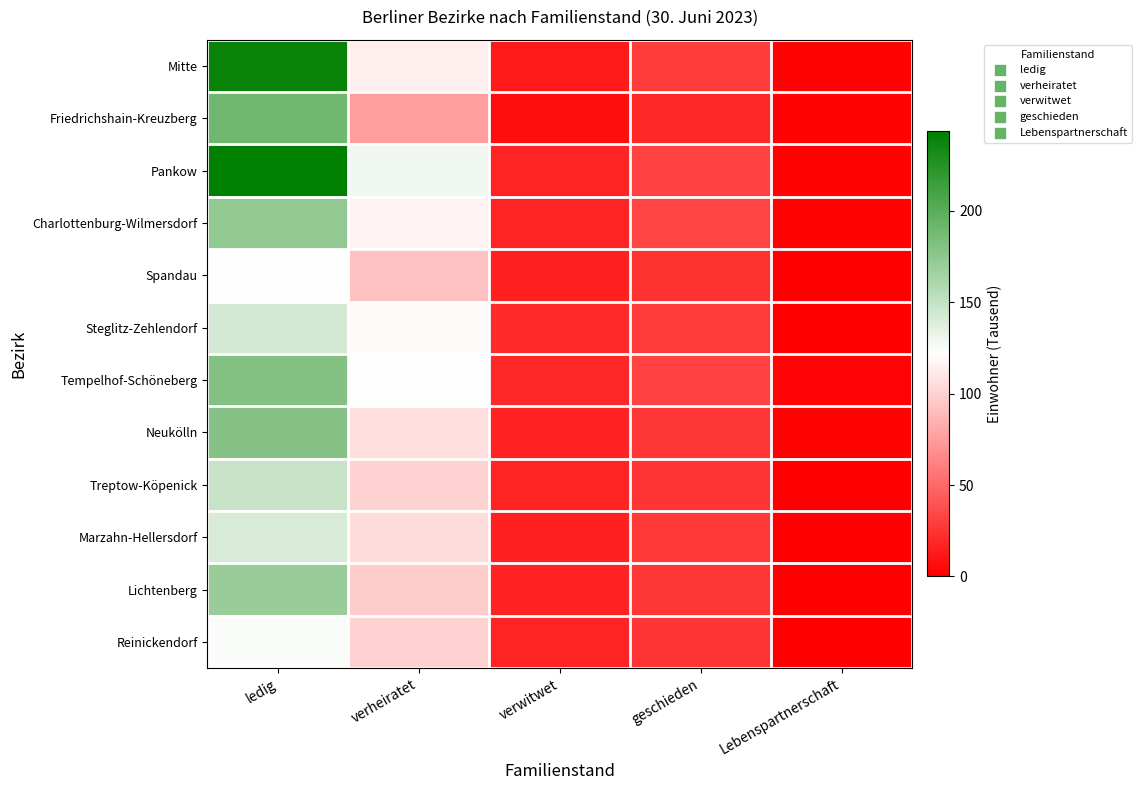

What is the total value across all series at geschieden?

326.6